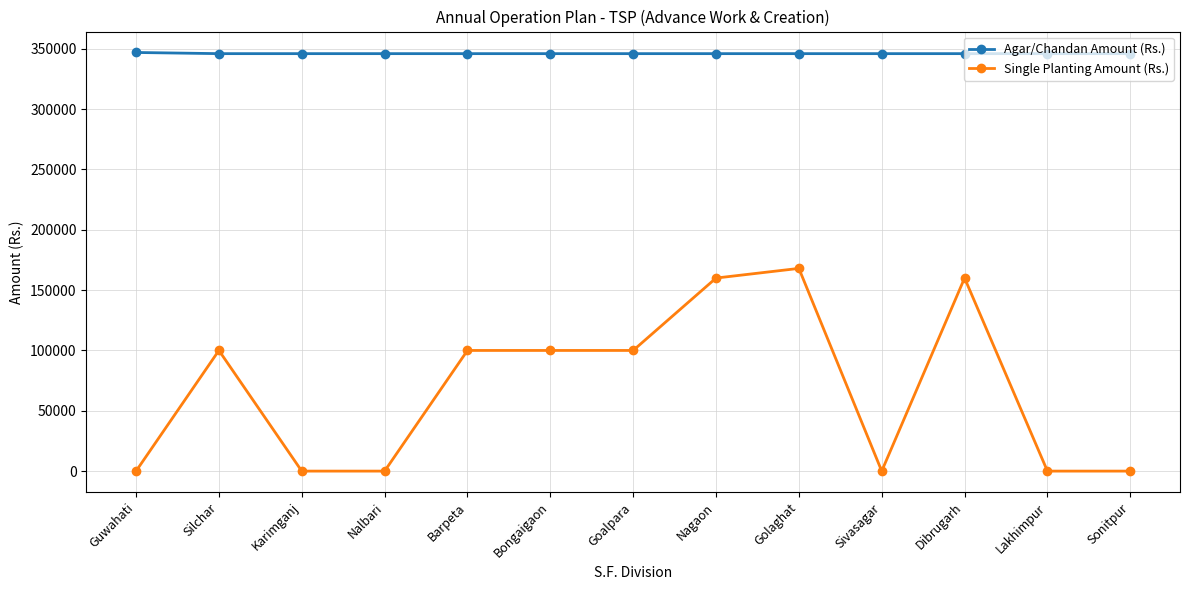

List the series in order of their peak value, highest first.

Agar/Chandan Amount (Rs.), Single Planting Amount (Rs.)